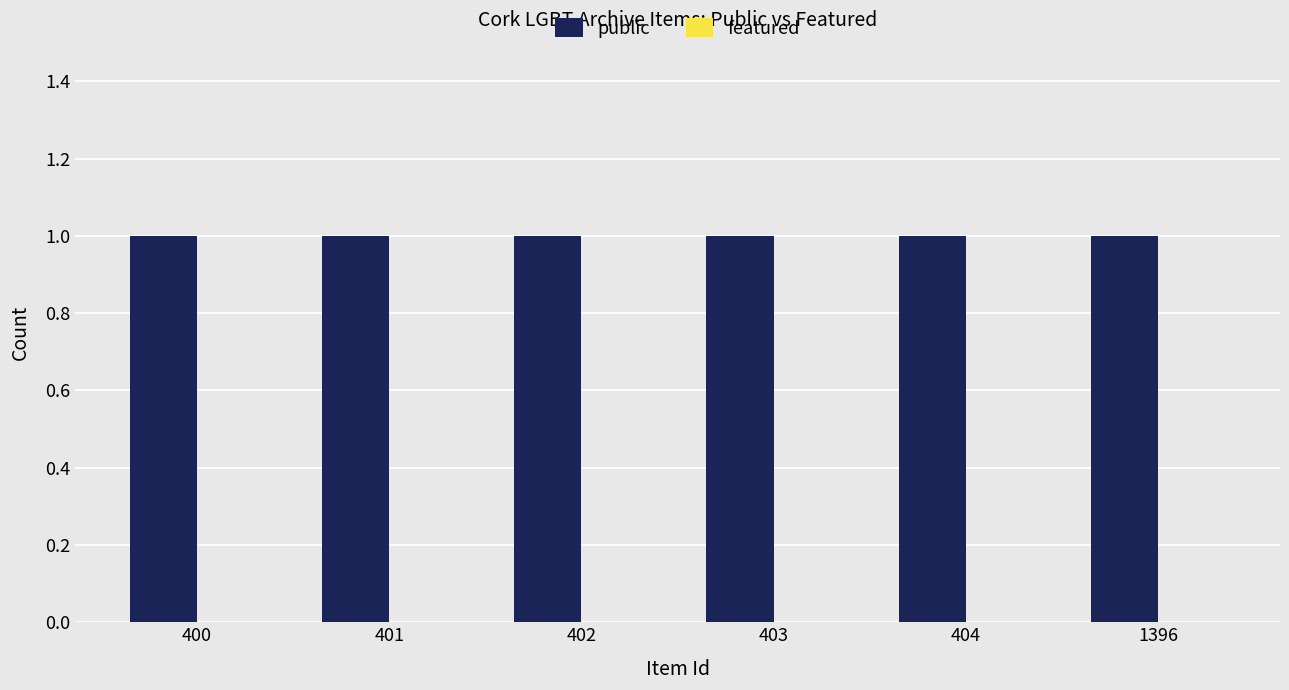

Reading right to left, what are all the values shown in this chart?

public: 1	1	1	1	1	1
featured: 0	0	0	0	0	0